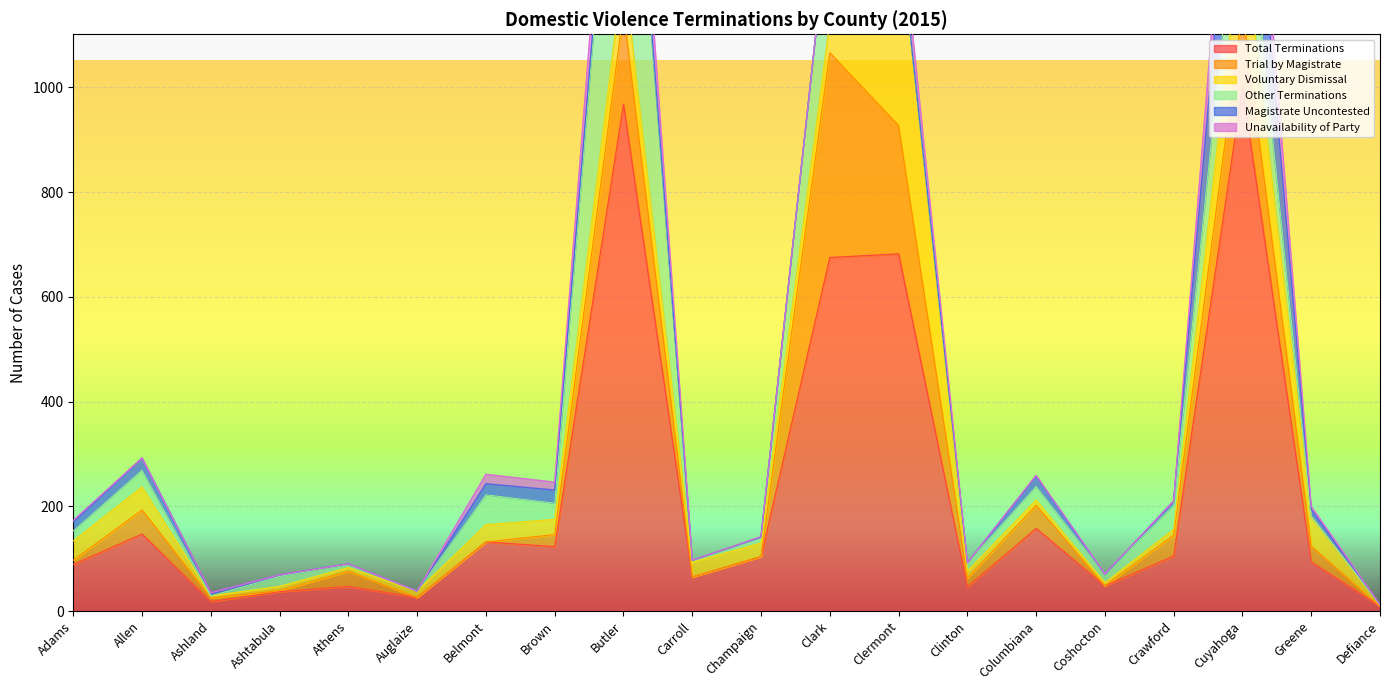

At which label does Total Terminations reach its peak?

Cuyahoga